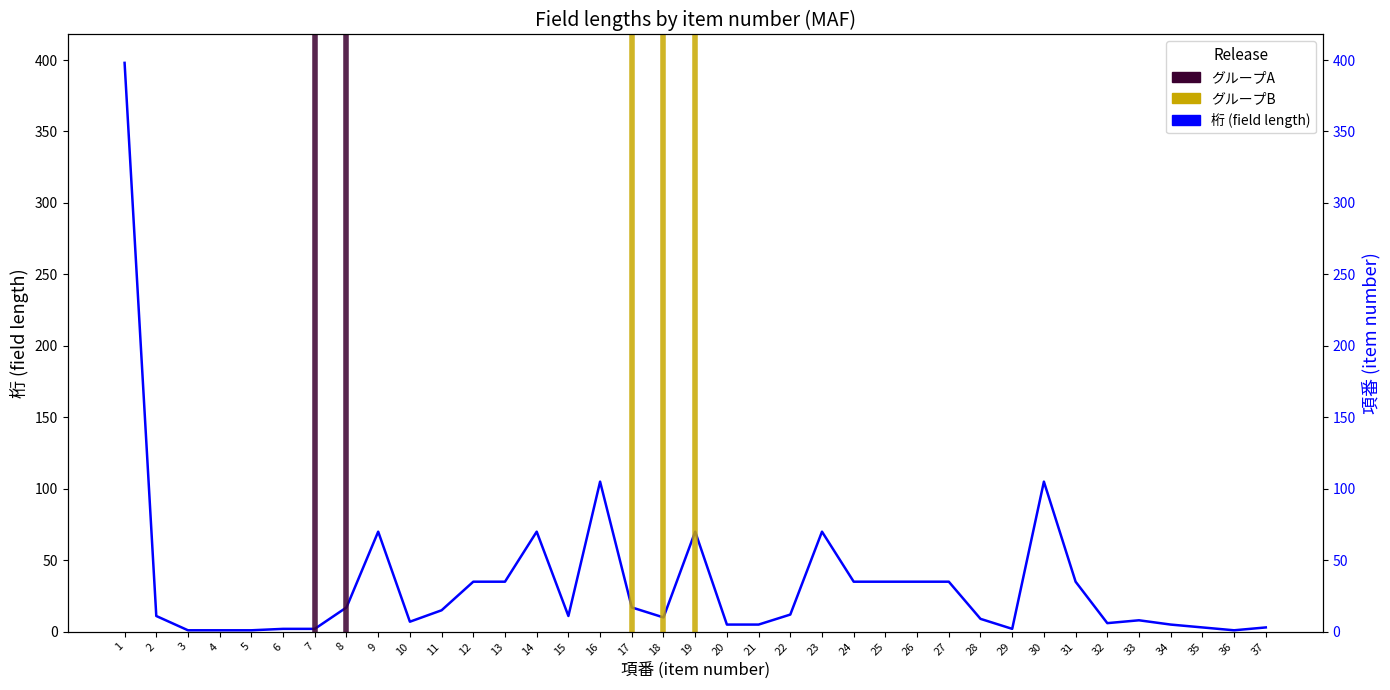

List the labels in order of value, smallest first.

3, 4, 5, 36, 6, 7, 29, 35, 37, 20, 21, 34, 32, 10, 33, 28, 18, 2, 15, 22, 11, 8, 17, 12, 13, 24, 25, 26, 27, 31, 9, 14, 19, 23, 16, 30, 1